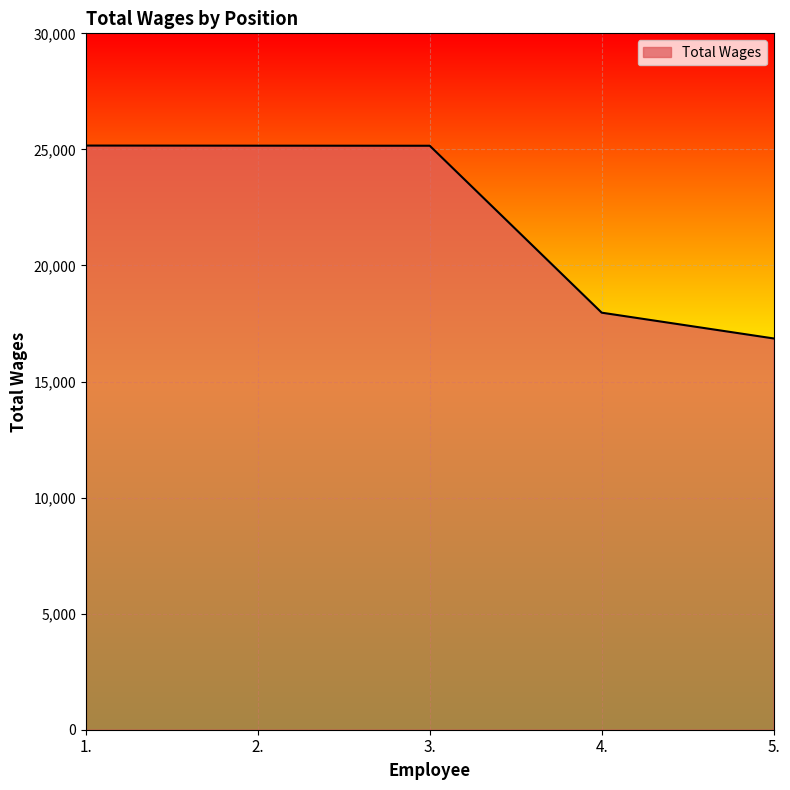

What is the maximum value shown in the chart?

25165